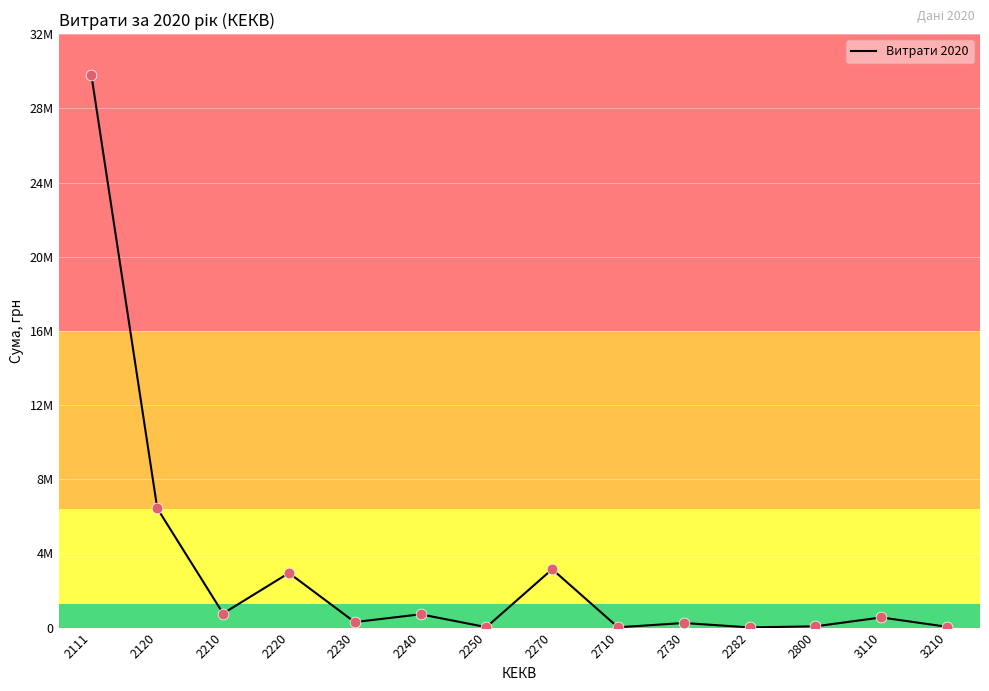

What is the change in value from 2710 to 2800?

+52907.8